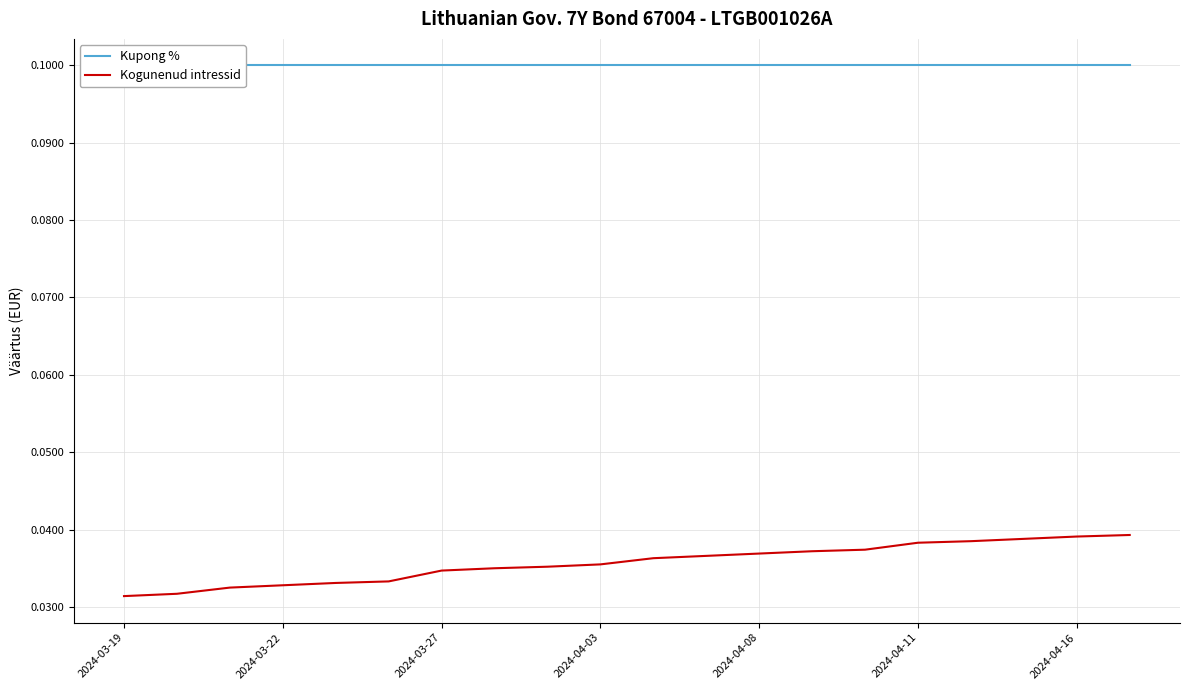

What is the difference between the highest and lowest values at 14?

0.1